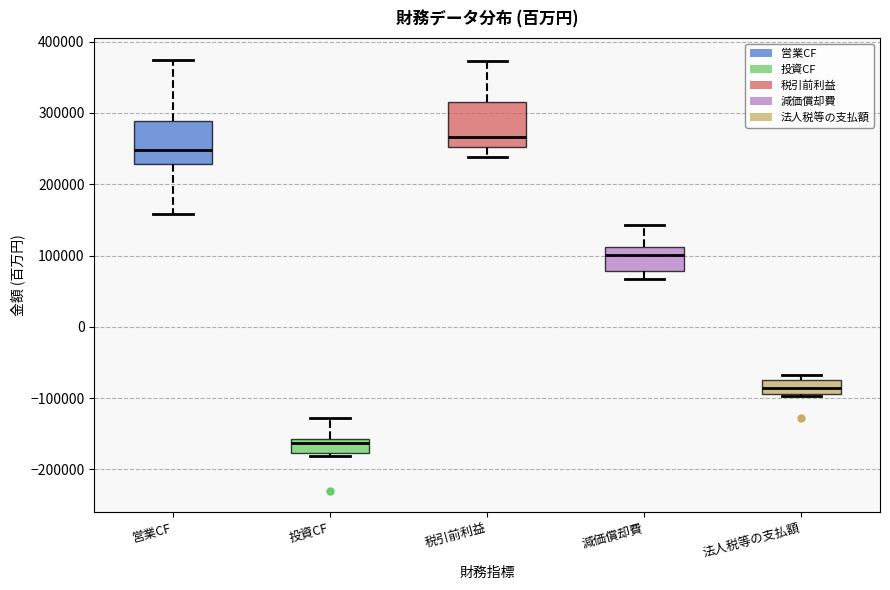

Reading left to right, read every box against the y-axis: the position of its median line, the range the box covers, and the ends of its whiskers. The values are not printed on the chart, so give them approximately, as read against the axis.

営業CF: median 250000, box 230000 to 290000, whiskers 160000 to 370000
投資CF: median -160000 (just below the box's upper edge), box -180000 to -160000, whiskers -180000 (just below the box's lower edge) to -130000
税引前利益: median 270000, box 250000 to 310000, whiskers 240000 to 370000
減価償却費: median 100000, box 80000 to 110000, whiskers 70000 to 140000
法人税等の支払額: median -90000 (inside the box), box -90000 to -70000, whiskers -100000 to -70000 (just above the box's upper edge)